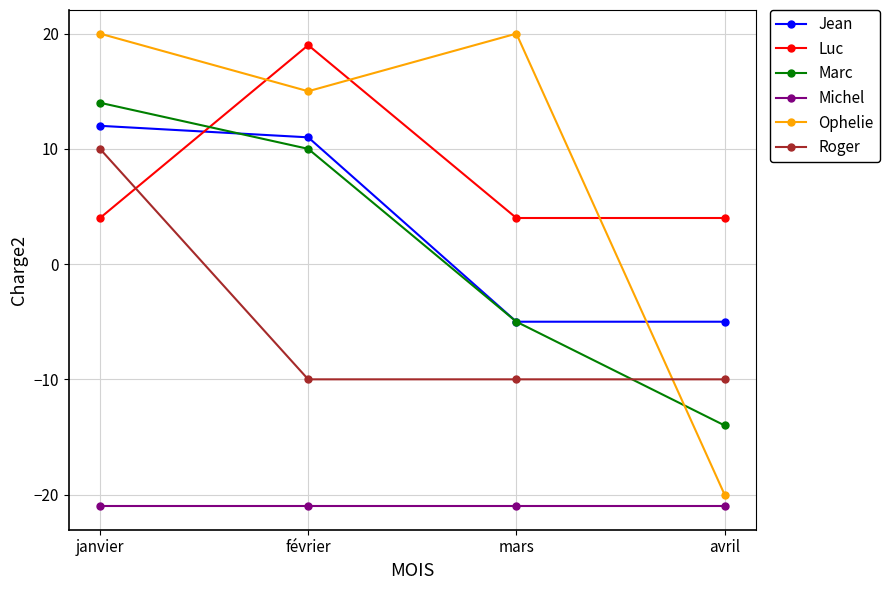

What position from the right is avril?

1